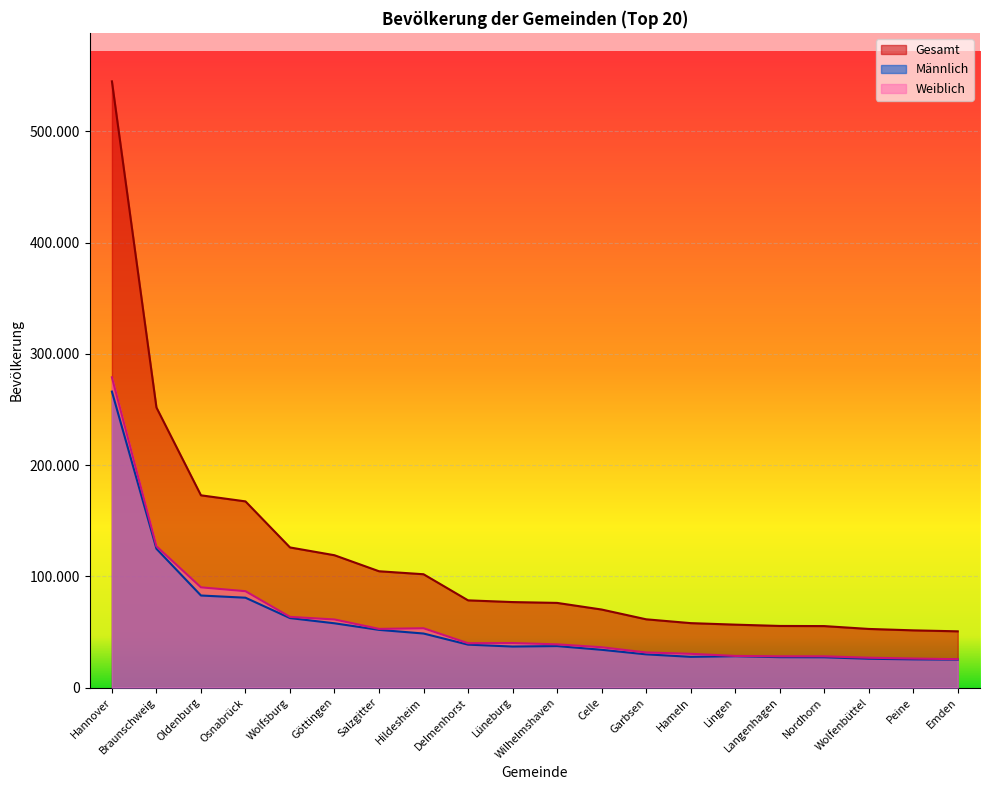

Reading right to left, transcribe all the data shown in this chart.

Gesamt: Emden=50535	Peine=51411	Wolfenbüttel=52681	Nordhorn=55242	Langenhagen=55367	Lingen=56542	Hameln=57905	Garbsen=61349	Celle=70138	Wilhelmshaven=76089	Lüneburg=76837	Delmenhorst=78385	Hildesheim=101858	Salzgitter=104548	Göttingen=118946	Wolfsburg=125961	Osnabrück=167366	Oldenburg=172830	Braunschweig=251804	Hannover=545045
Männlich: Emden=25071	Peine=25326	Wolfenbüttel=25876	Nordhorn=27191	Langenhagen=27293	Lingen=28135	Hameln=27598	Garbsen=29828	Celle=33925	Wilhelmshaven=37268	Lüneburg=36847	Delmenhorst=38557	Hildesheim=48560	Salzgitter=51829	Göttingen=57751	Wolfsburg=62441	Osnabrück=80755	Oldenburg=82742	Braunschweig=124770	Hannover=266093
Weiblich: Emden=25464	Peine=26085	Wolfenbüttel=26805	Nordhorn=28051	Langenhagen=28074	Lingen=28407	Hameln=30307	Garbsen=31521	Celle=36213	Wilhelmshaven=38821	Lüneburg=39990	Delmenhorst=39828	Hildesheim=53298	Salzgitter=52719	Göttingen=61195	Wolfsburg=63520	Osnabrück=86611	Oldenburg=90088	Braunschweig=127034	Hannover=278952